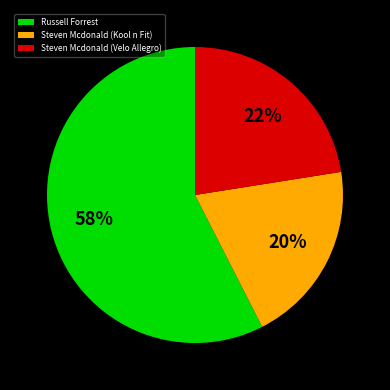

How many slices are in this pie chart?

3